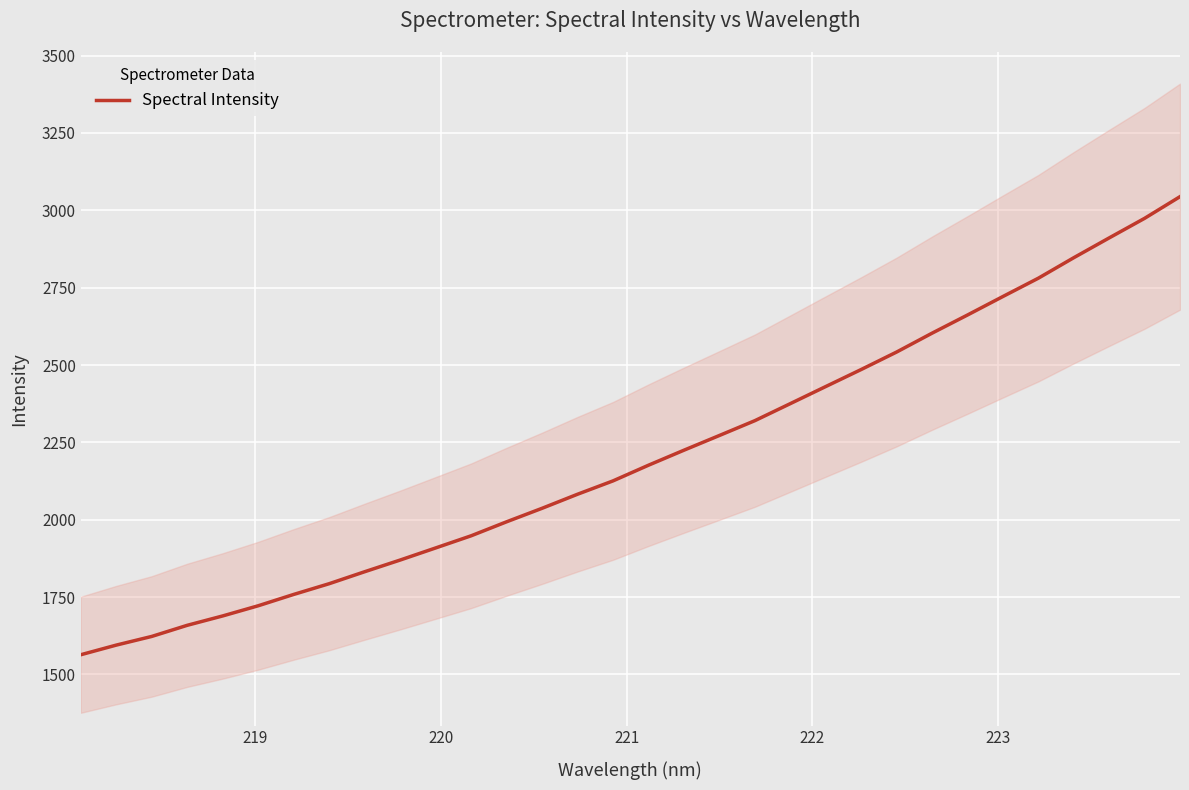

What is the smallest value displayed?

1563.5